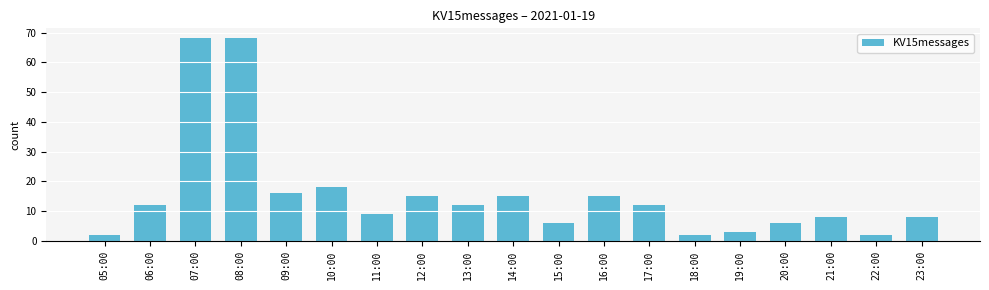

What is the maximum value shown in the chart?

68